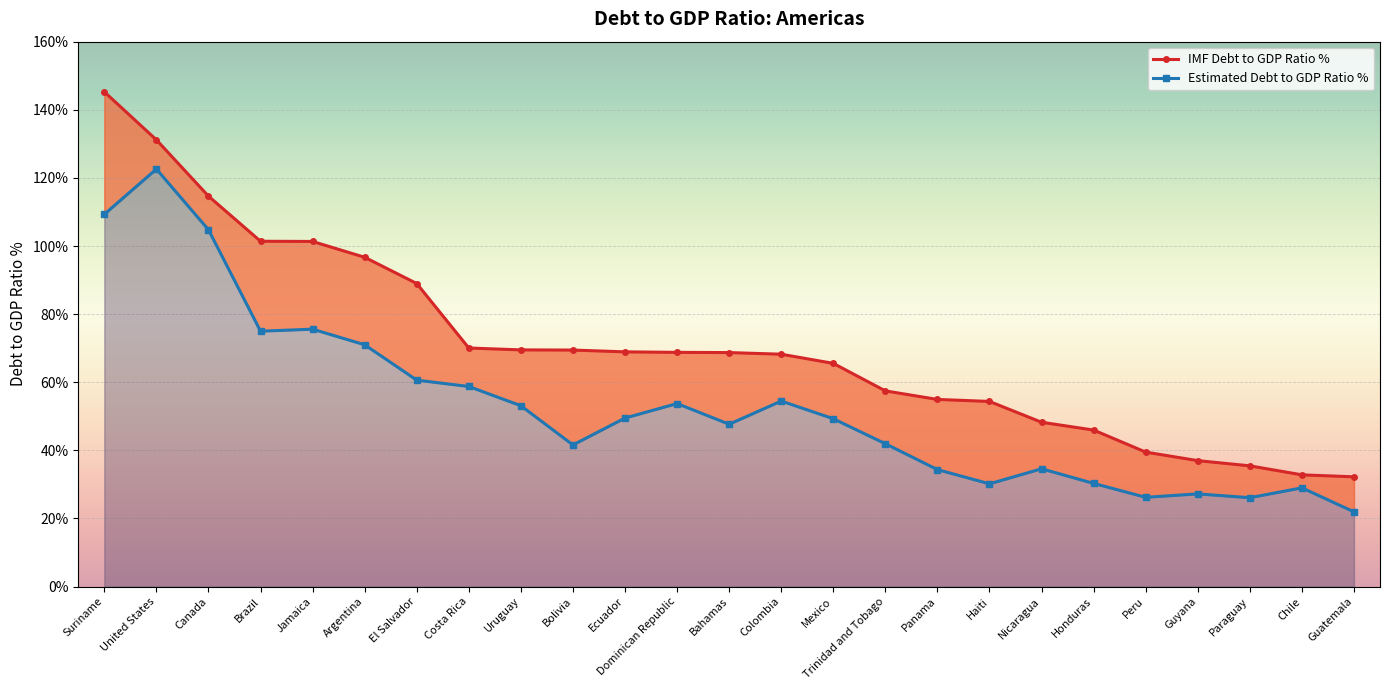

Where is IMF Debt to GDP Ratio % nearest to the value 88?

El Salvador